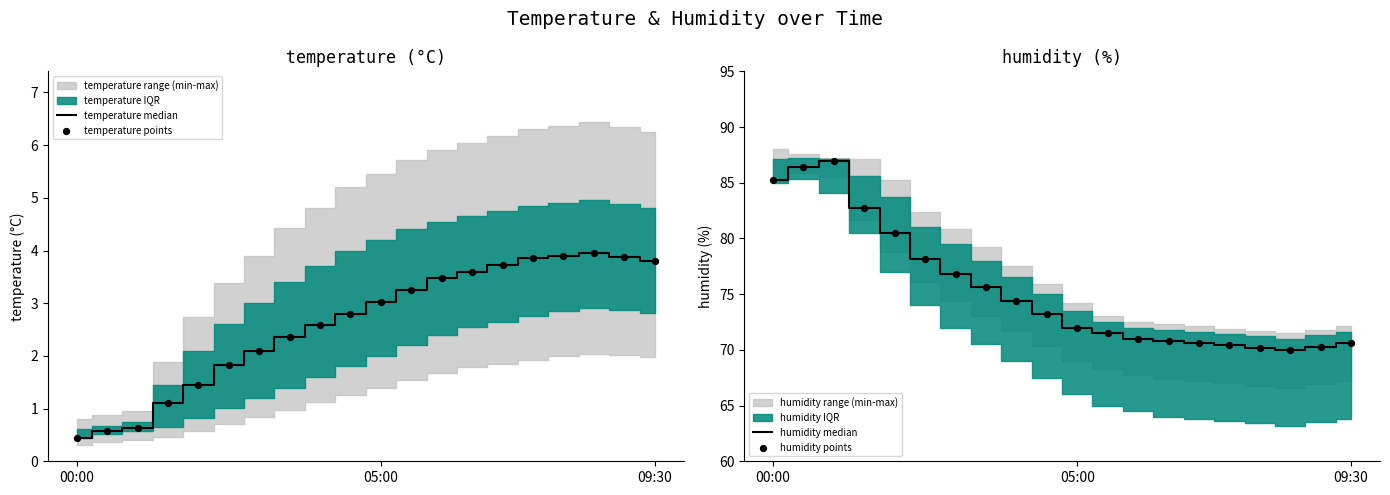

What is the total value across all series at 09:30?

148.8